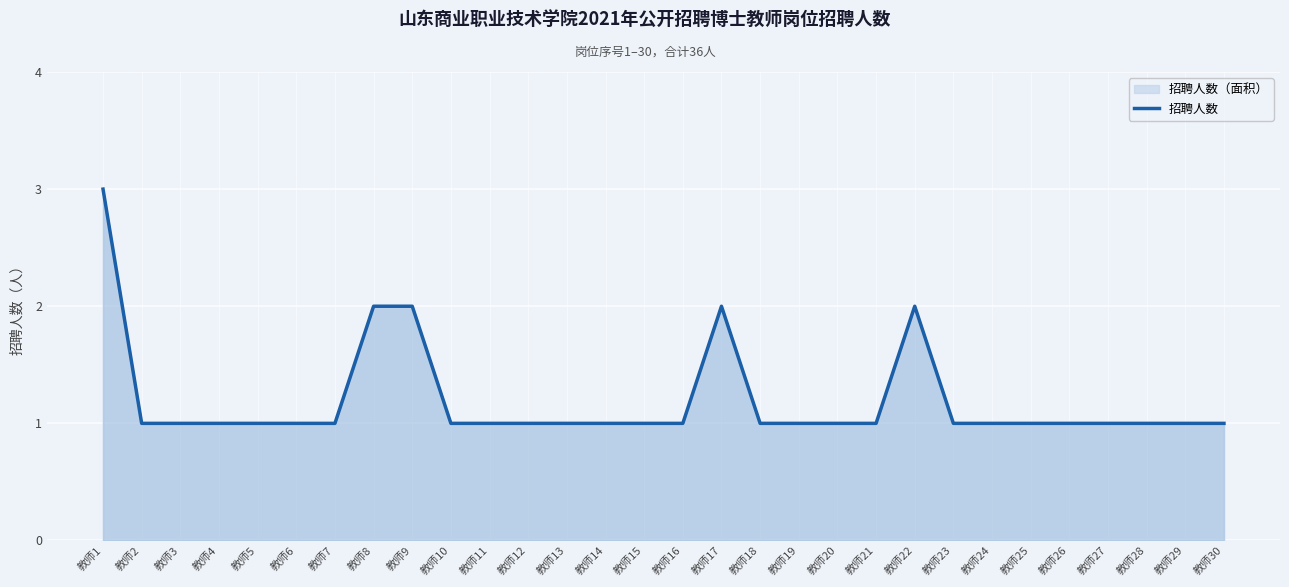

Reading left to right, what are all the values shown in this chart?

教师1=3	教师2=1	教师3=1	教师4=1	教师5=1	教师6=1	教师7=1	教师8=2	教师9=2	教师10=1	教师11=1	教师12=1	教师13=1	教师14=1	教师15=1	教师16=1	教师17=2	教师18=1	教师19=1	教师20=1	教师21=1	教师22=2	教师23=1	教师24=1	教师25=1	教师26=1	教师27=1	教师28=1	教师29=1	教师30=1